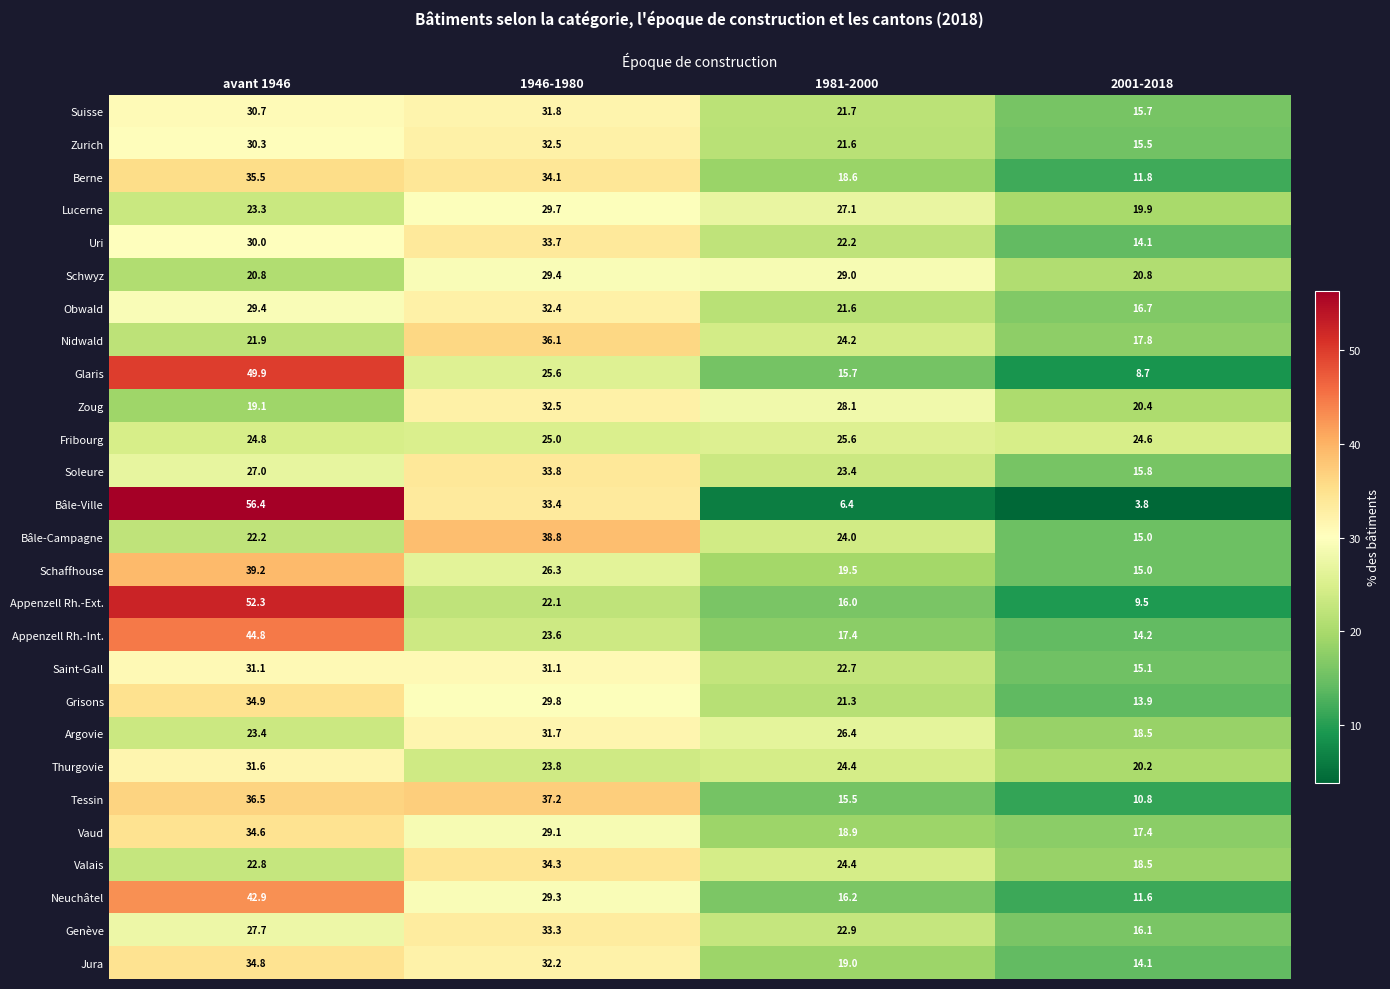

Is it true that Zoug equals 20.4 at 2001-2018?

True